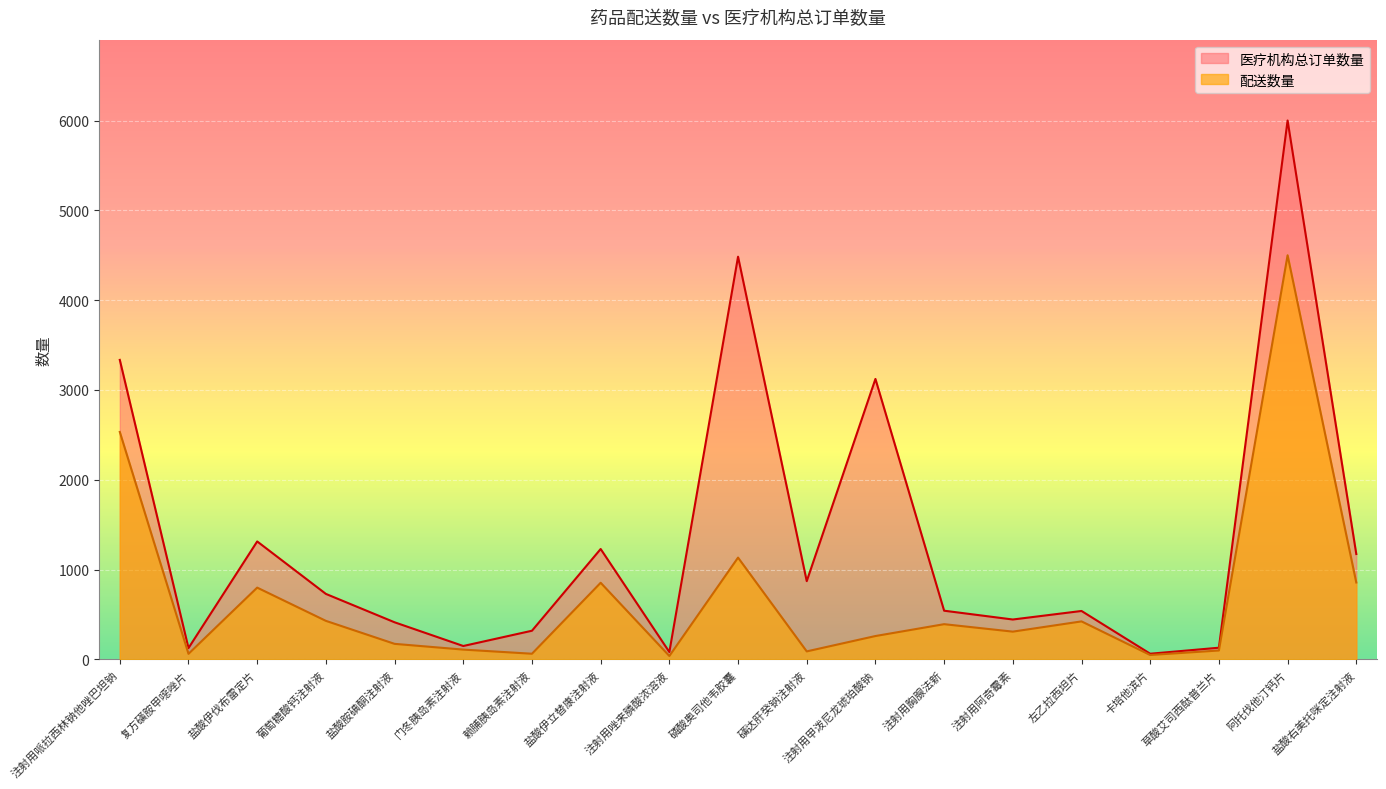

What is the difference between the highest and lowest values at 复方磺胺甲噁唑片?

64